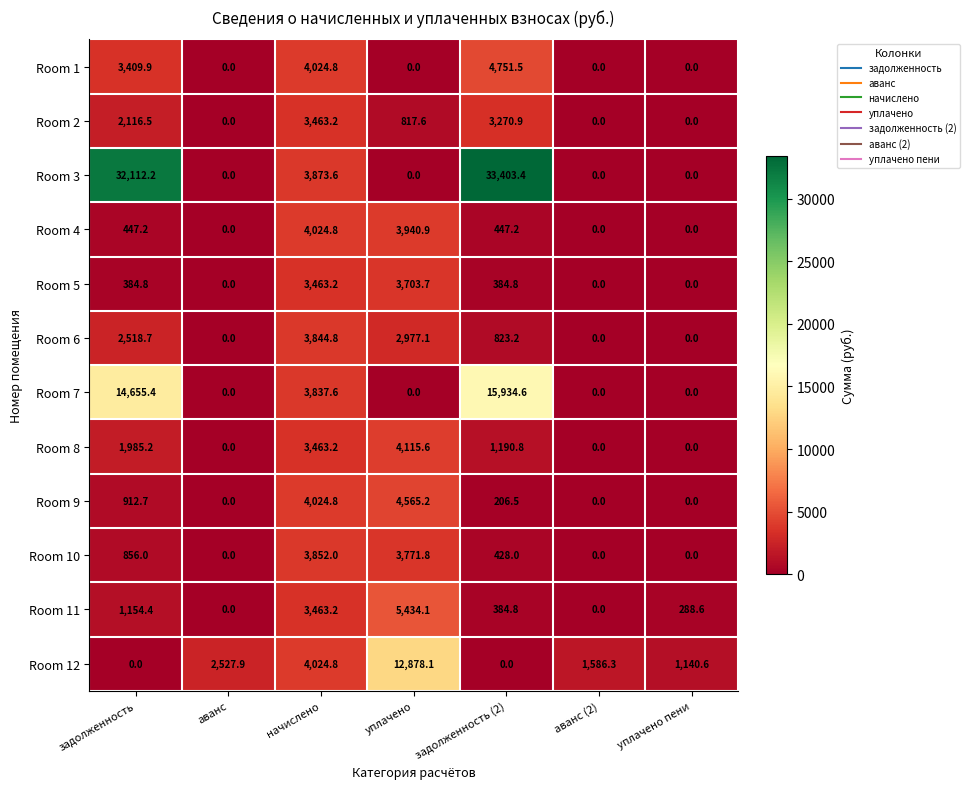

List the series in order of their peak value, lowest first.

Room 2, Room 5, Room 6, Room 10, Room 4, Room 8, Room 9, Room 1, Room 11, Room 12, Room 7, Room 3